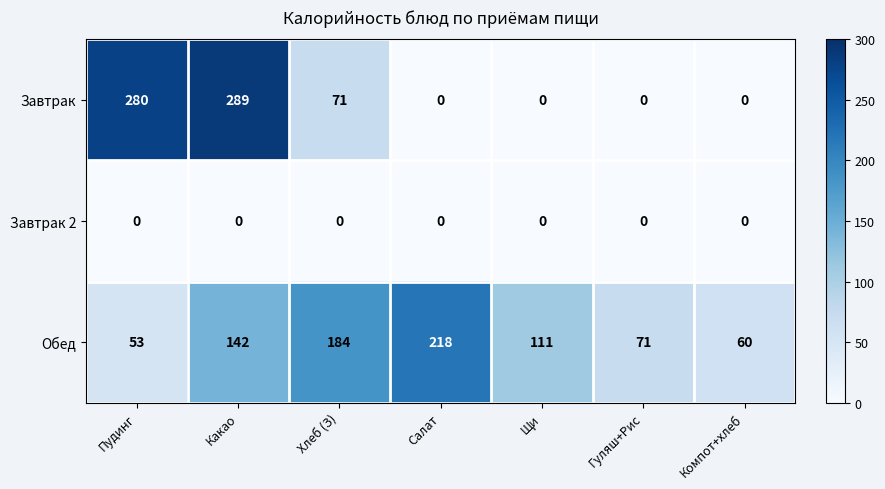

At how many categories does at least one series exceed 144?

4